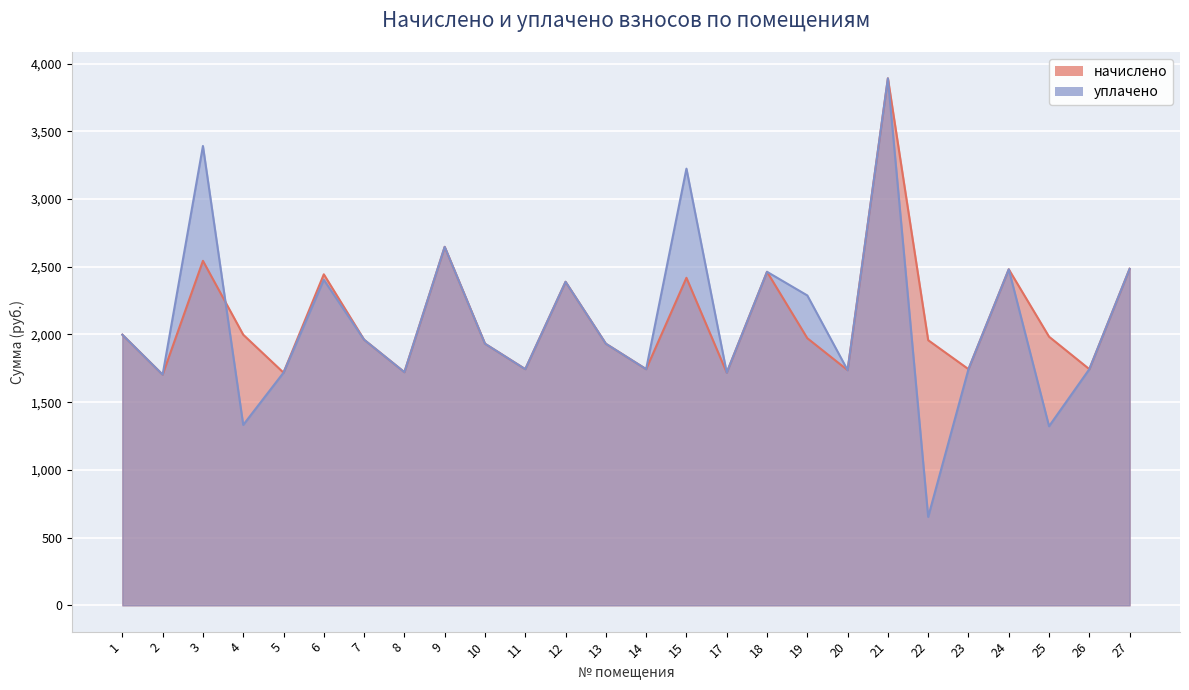

Reading left to right, list all the values displayed in this chart.

начислено: 1998.4	1703.4	2544.0	1998.4	1718.1	2444.5	1961.5	1721.8	2647.3	1932.0	1744.0	2389.2	1932.0	1744.0	2418.7	1718.1	2462.9	1972.6	1736.6	3891.8	1957.8	1744.0	2481.4	1983.6	1744.0	2485.1
уплачено: 1998.4	1703.4	3392.0	1332.2	1718.1	2404.2	1961.5	1721.8	2647.3	1932.0	1744.0	2389.2	1932.0	1744.0	3224.9	1718.1	2462.9	2288.4	1736.6	3891.8	652.6	1744.0	2481.4	1322.4	1744.0	2485.1